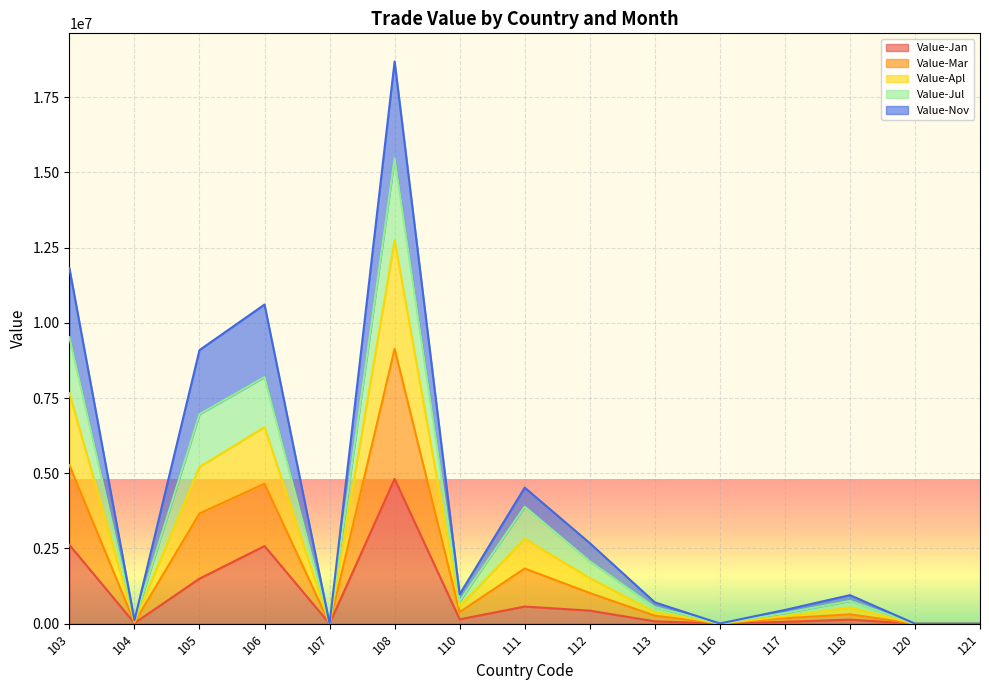

At which category is the sum across all series the highest?

108